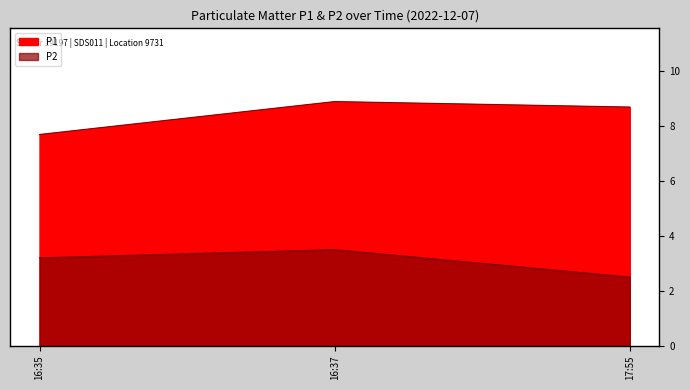

What are all the series names shown in the legend?

P1, P2